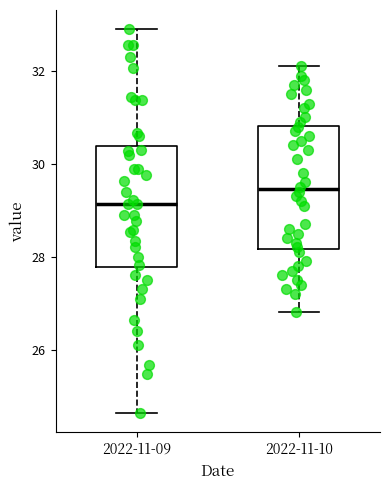

Reading left to right, read every box against the y-axis: the position of its median line, the range the box covers, and the ends of its whiskers. The values are not printed on the chart, so give them approximately, as read against the axis.

2022-11-09: median 29.2, box 27.8 to 30.4, whiskers 24.6 to 33.0
2022-11-10: median 29.4, box 28.2 to 30.8, whiskers 26.8 to 32.2